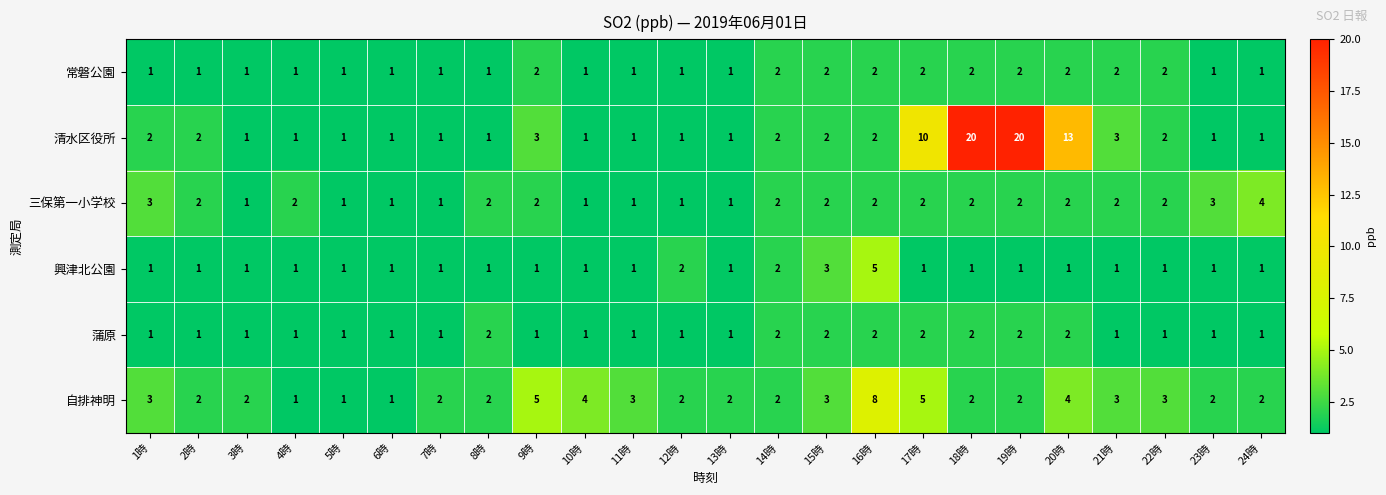

How many data points does each series have?

24